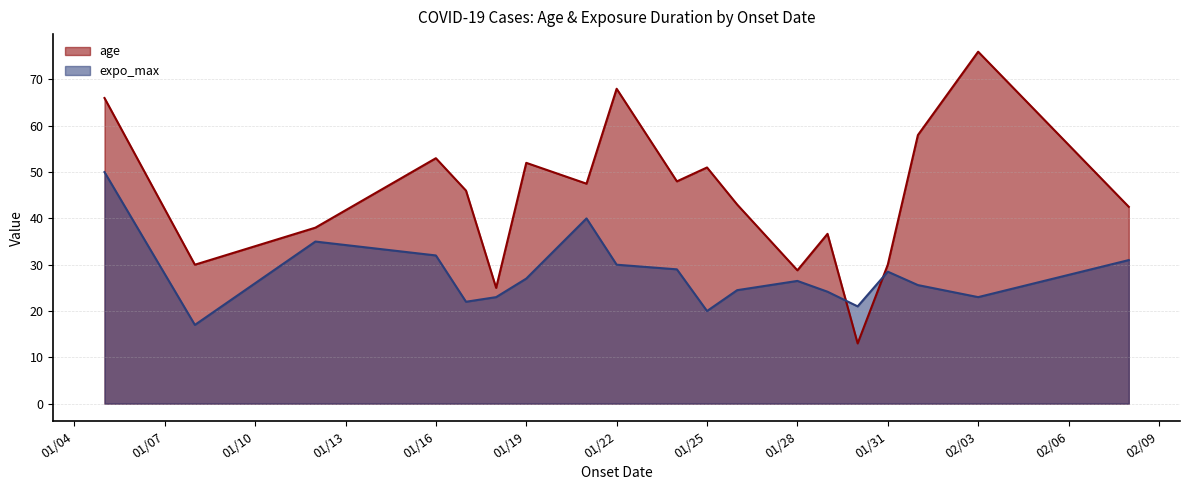

The value of age at 22 is 6.1. True or false?

False